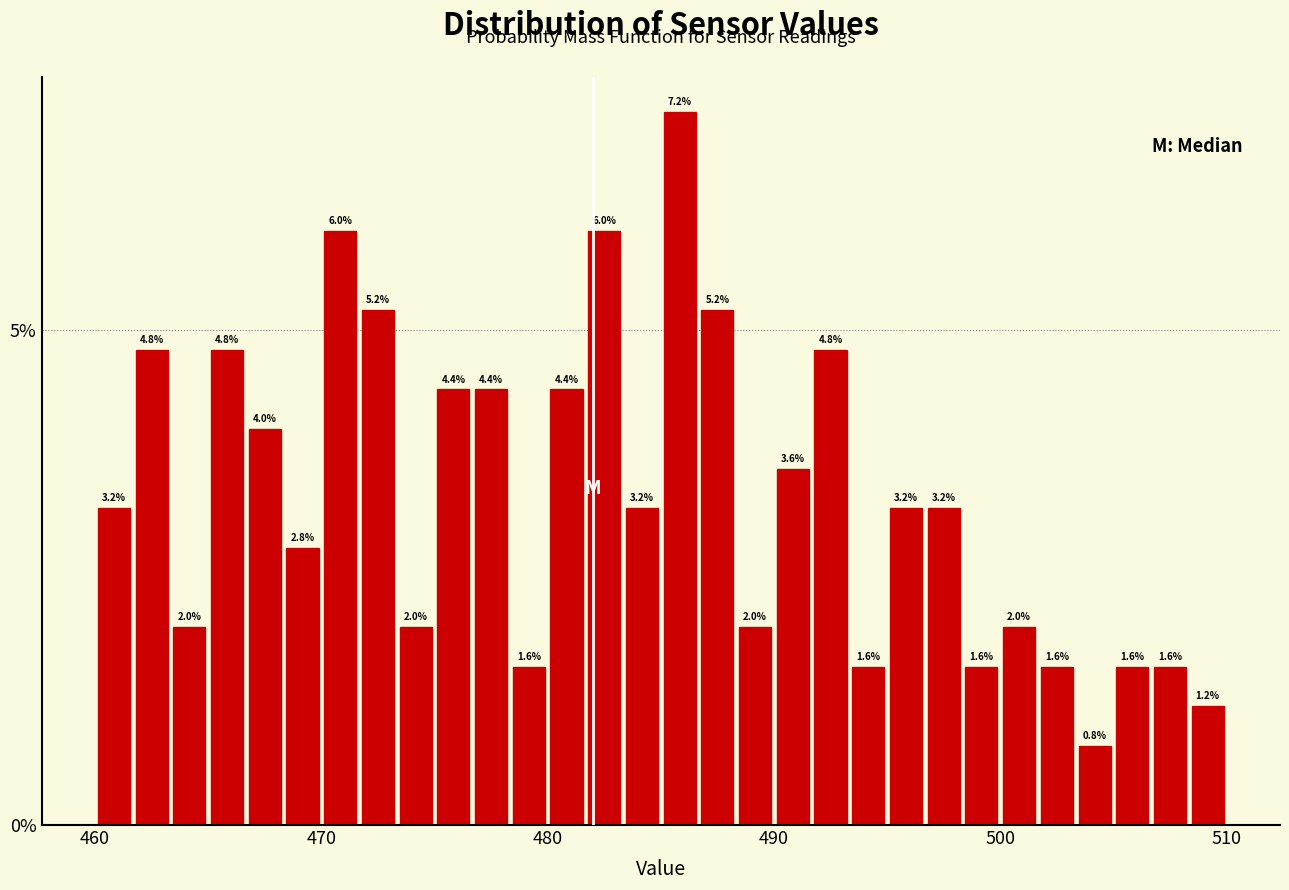

Around what value on the x-axis is the tallest bar? Give the approximate position of its centre, as read against the axis.

486